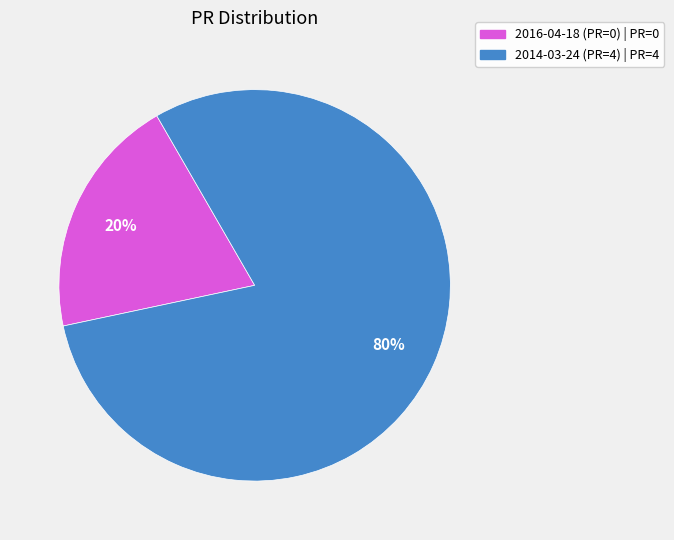

To the nearest percent, what is the combined percentage of 2016-04-18 (PR=0) and 2014-03-24 (PR=4)?

100%